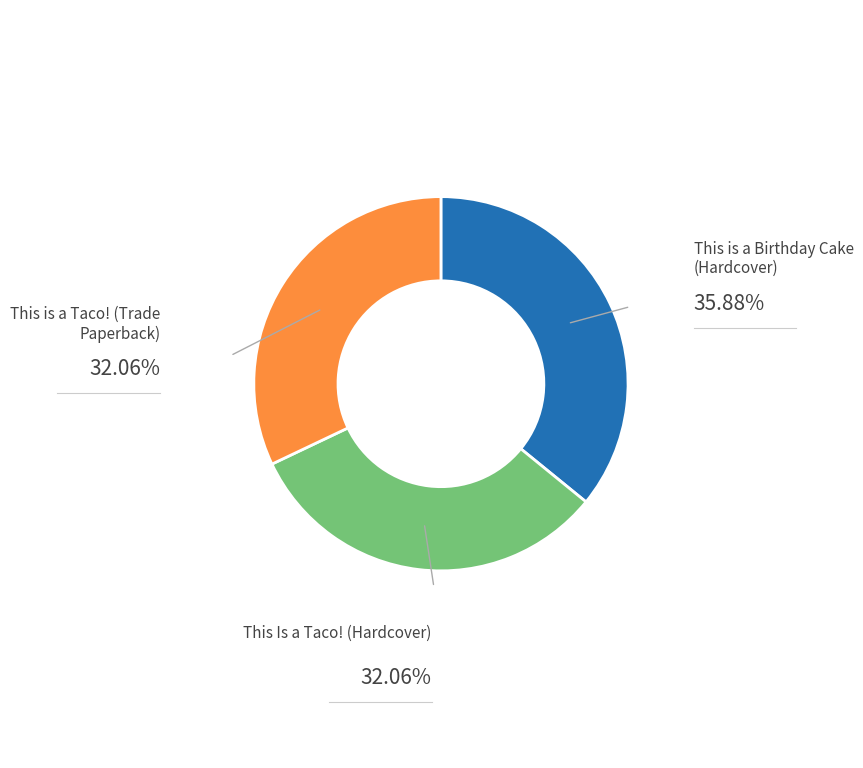

How many segments does this pie chart have?

3